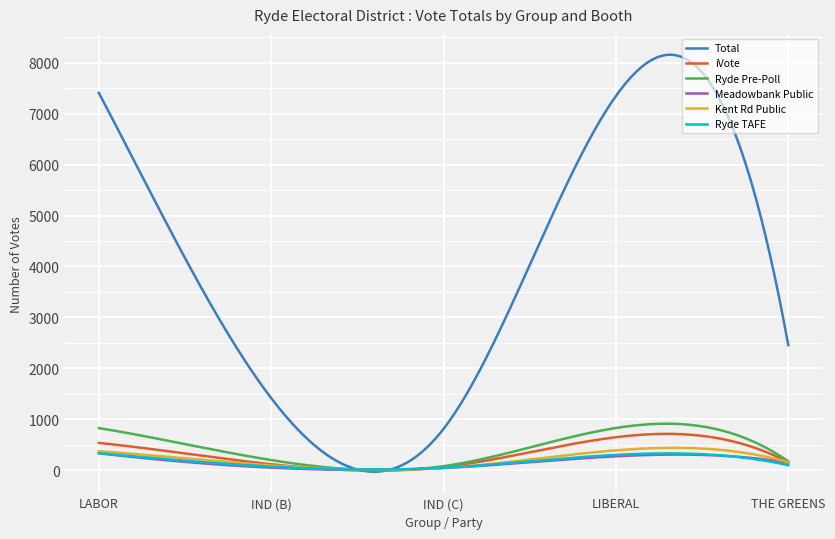

Which series has the largest range (max minus min)?

Total